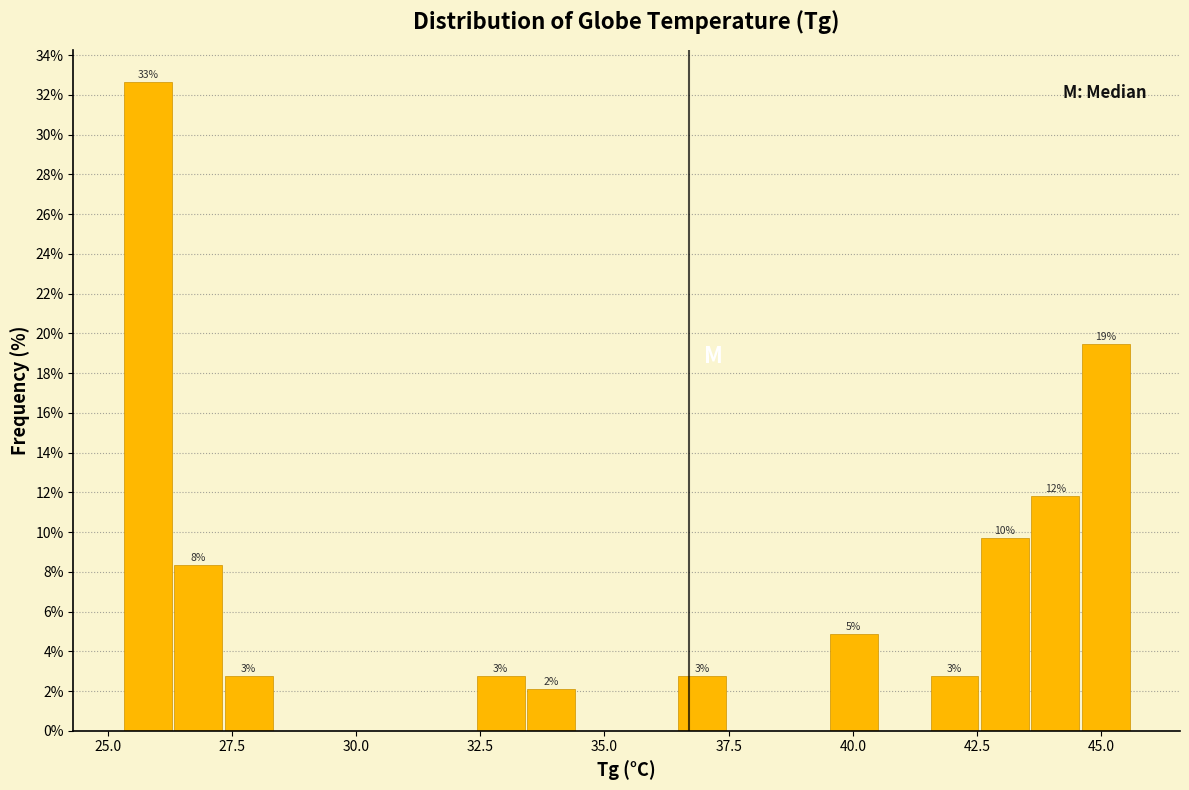

Around what value on the x-axis is the tallest bar? Give the approximate position of its centre, as read against the axis.

26.0